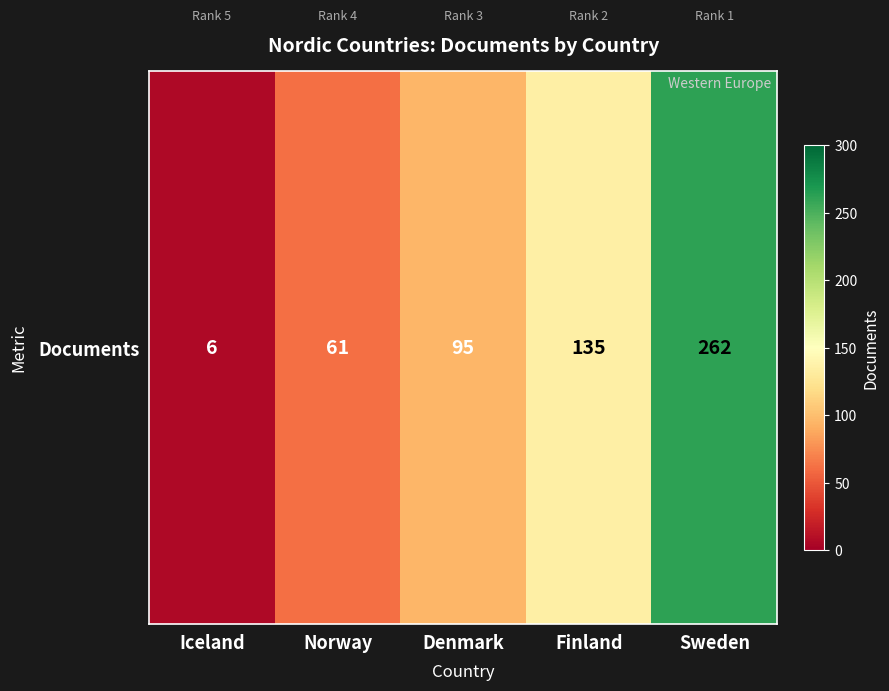

The chart shows a value of 262 at Sweden. True or false?

True